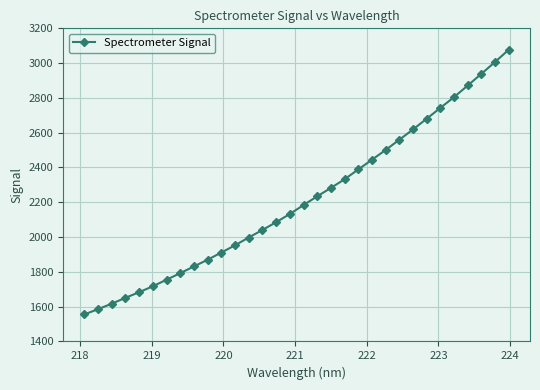

What is the value of the 20th point from the left?

2332.4